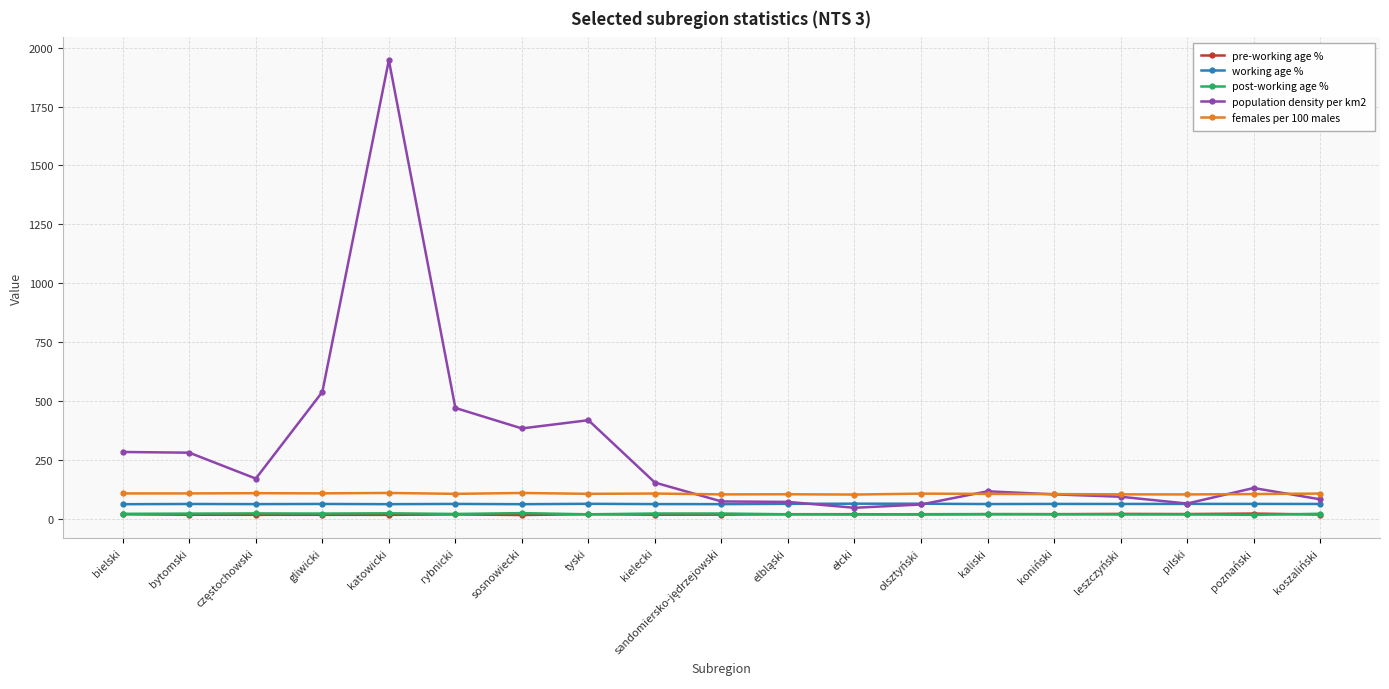

True or false: population density per km2 has more than 1 interior local peaks.

True